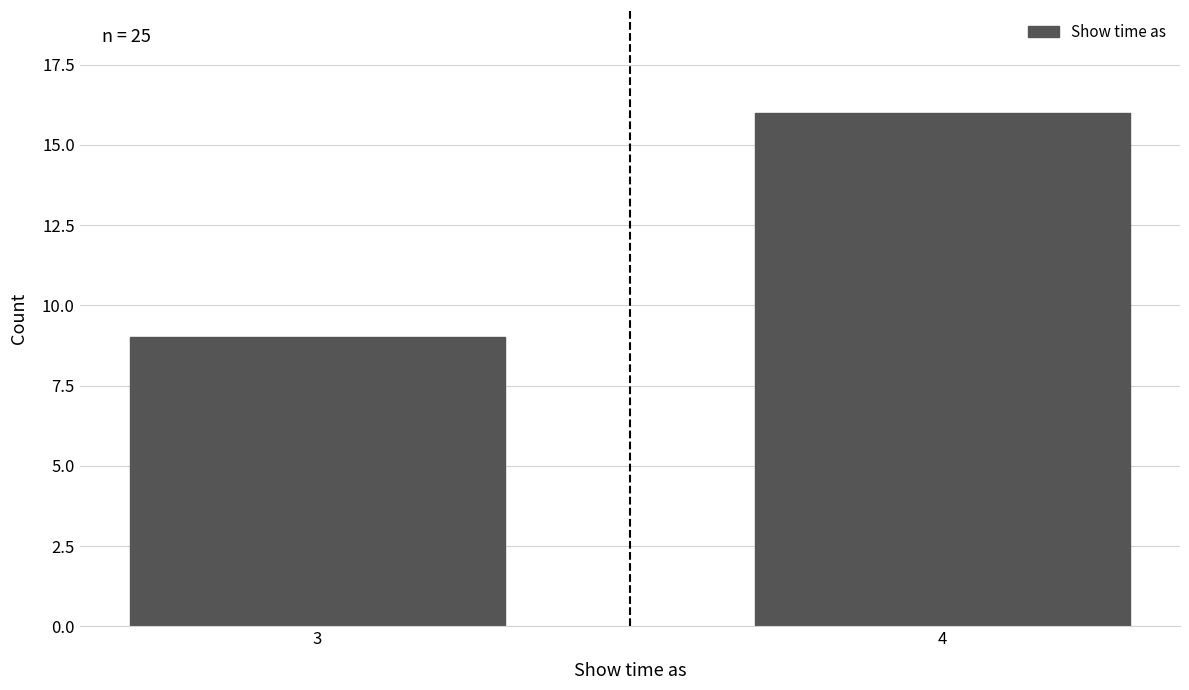

Reading right to left, what are all the values shown in this chart?

4=16	3=9